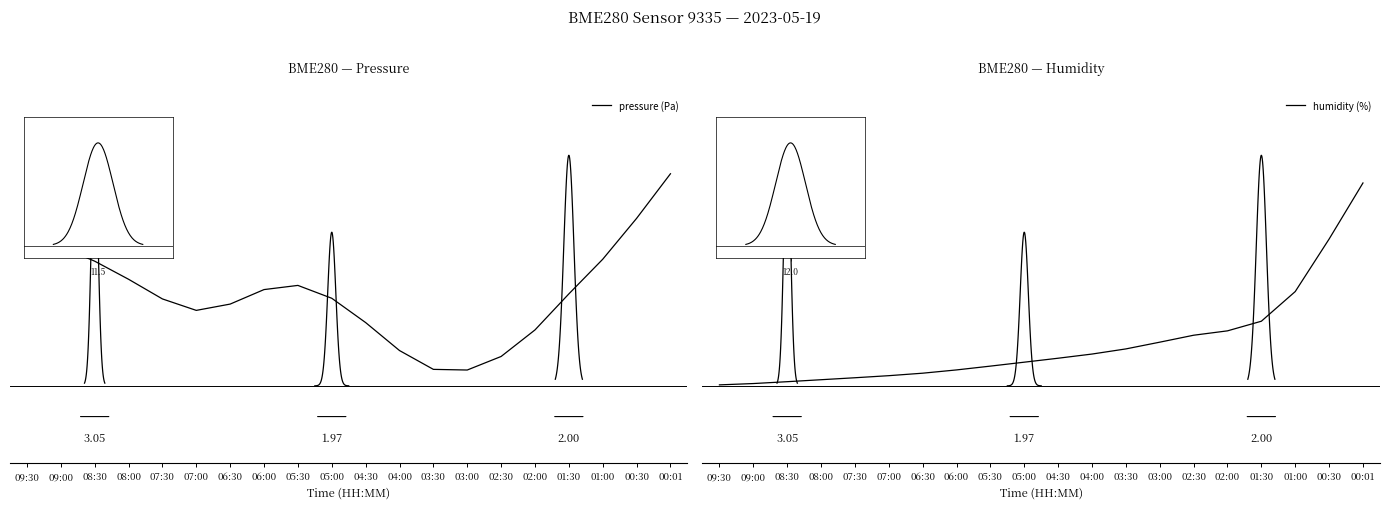

How many interior local valleys does the pressure (Pa) series have?

2